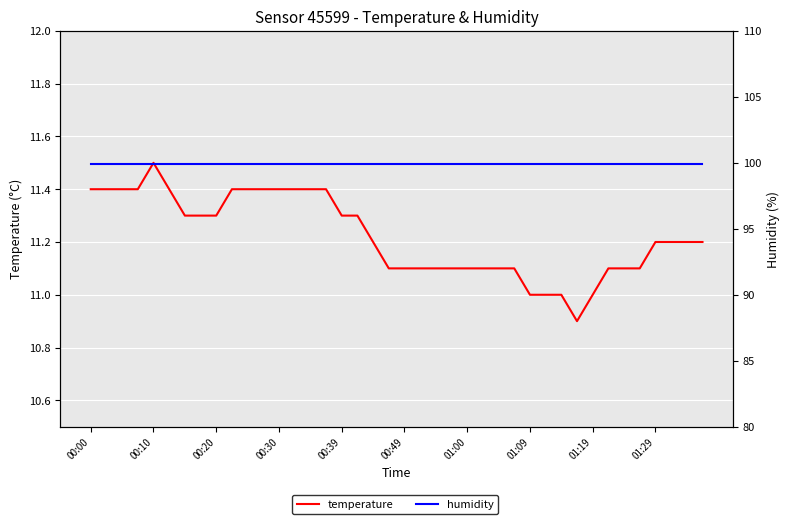

Which series has the largest total across all categories?

humidity